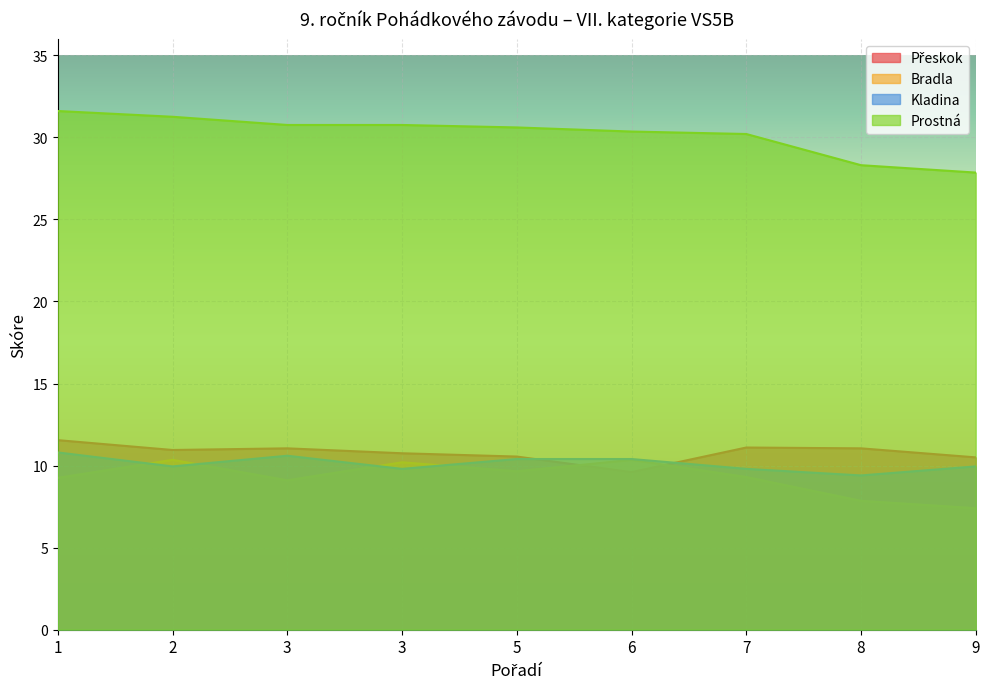

Reading left to right, list all the values displayed in this chart.

Přeskok: 11.6	10.9	11.1	10.8	10.6	9.6	11.1	11.1	10.5
Bradla: 9.2	10.3	9.1	10.2	9.7	10.3	9.3	7.8	7.4
Kladina: 10.8	9.9	10.6	9.8	10.4	10.4	9.8	9.4	9.9
Prostná: 31.6	31.2	30.8	30.8	30.6	30.4	30.2	28.3	27.9